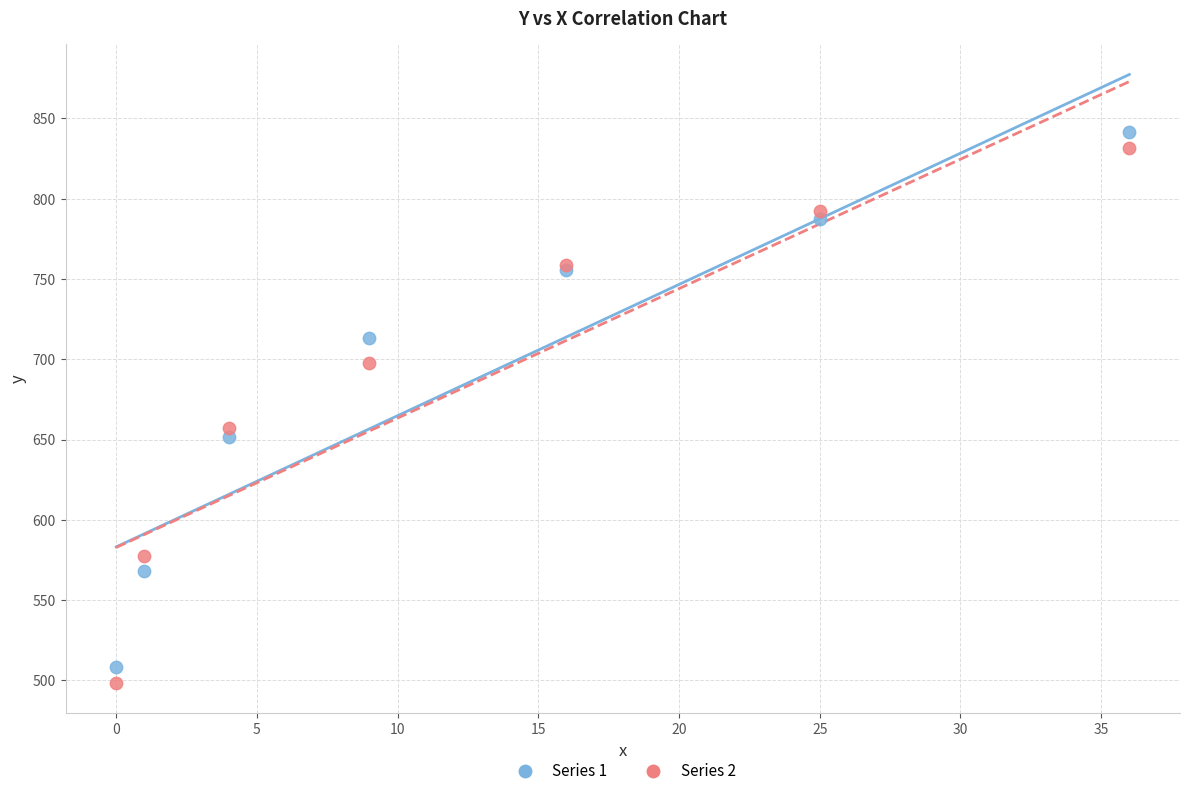

Which series contains the highest Y value?

Series 1